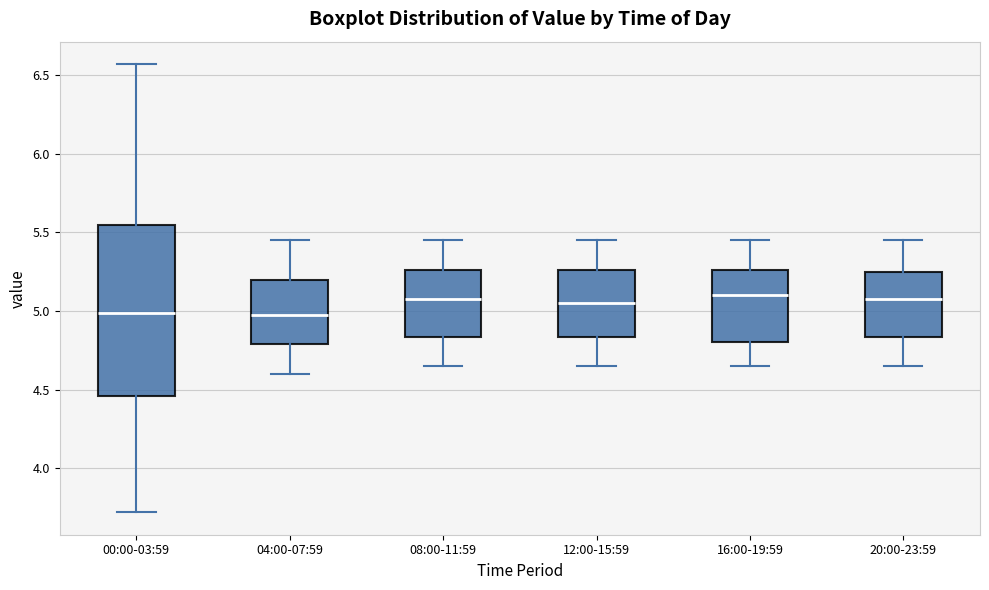

Reading left to right, transcribe this box plot: for each box, give where its median line is, the range the box spans, and where its two whiskers end, as read against the y-axis. The values are not printed on the chart, so give them approximately, as read against the axis.

00:00-03:59: median 5.00, box 4.45 to 5.55, whiskers 3.70 to 6.55
04:00-07:59: median 5.00, box 4.80 to 5.20, whiskers 4.60 to 5.45
08:00-11:59: median 5.10, box 4.85 to 5.25, whiskers 4.65 to 5.45
12:00-15:59: median 5.05, box 4.85 to 5.25, whiskers 4.65 to 5.45
16:00-19:59: median 5.10, box 4.80 to 5.25, whiskers 4.65 to 5.45
20:00-23:59: median 5.10, box 4.85 to 5.25, whiskers 4.65 to 5.45